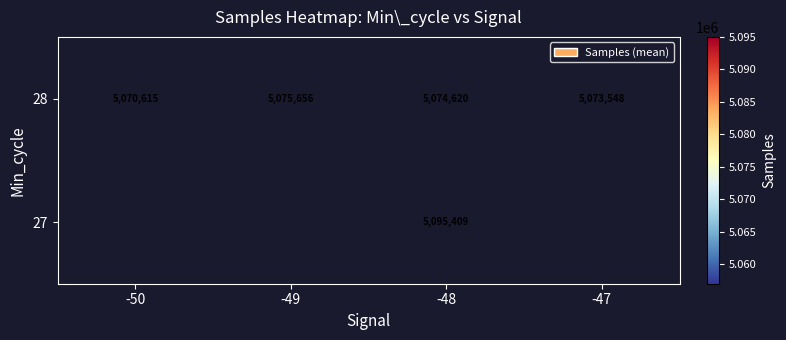

What is the minimum value shown in the chart?

5070615.0